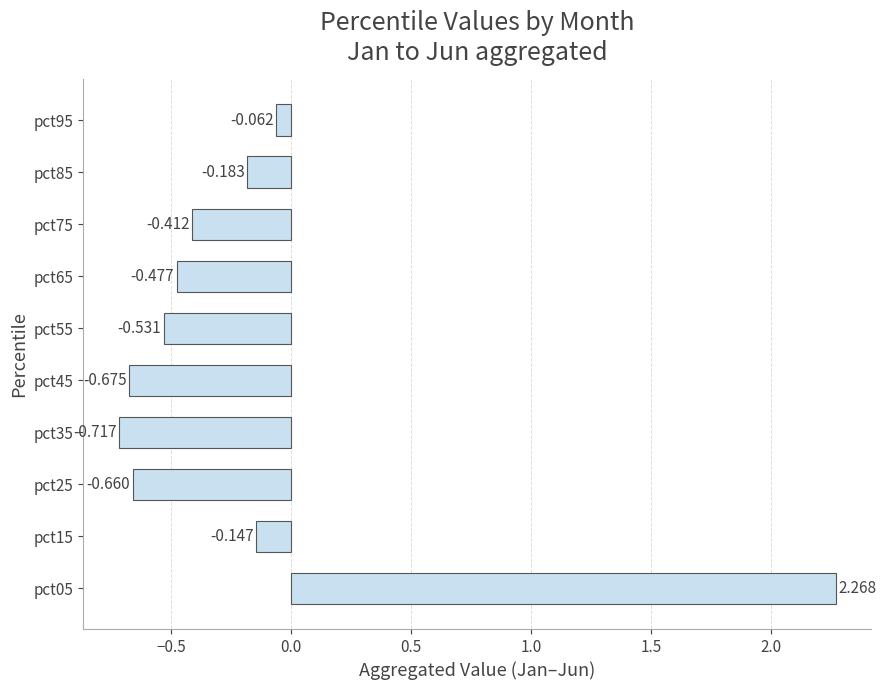

How many values exceed 0?

1